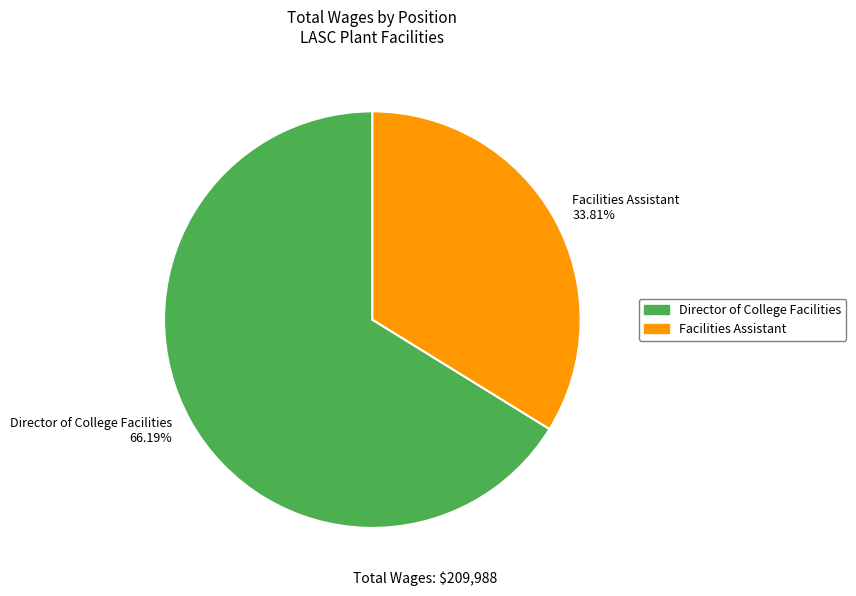

To the nearest percent, what is the average slice percentage?

50%